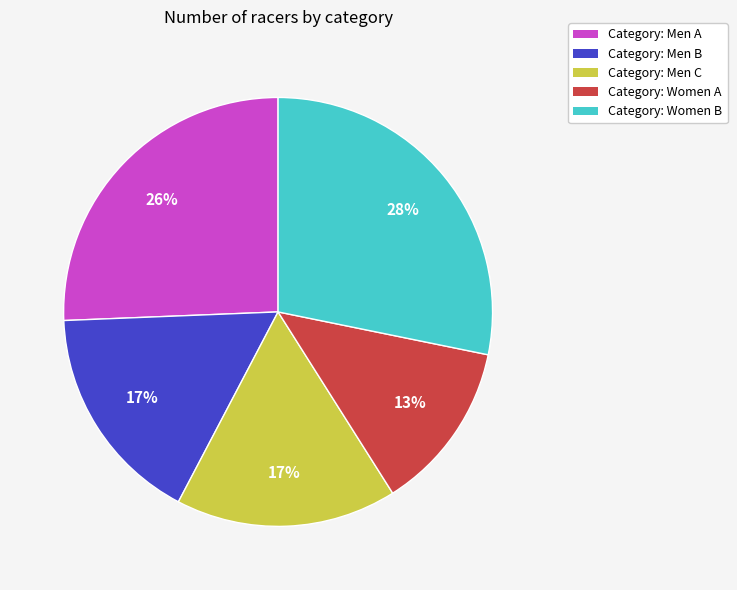

How many segments does this pie chart have?

5